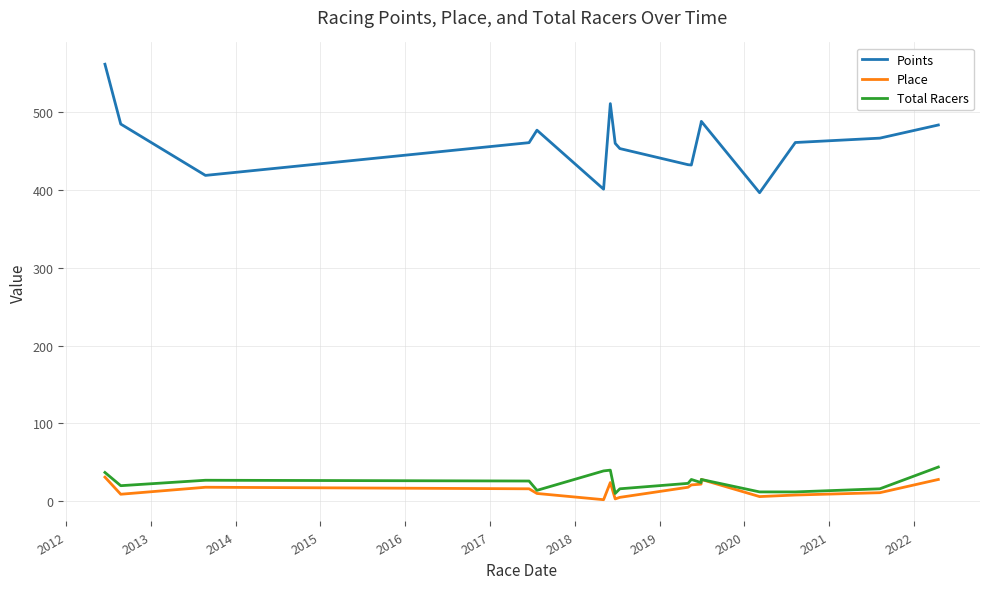

Which series has the widest spread of values?

Points